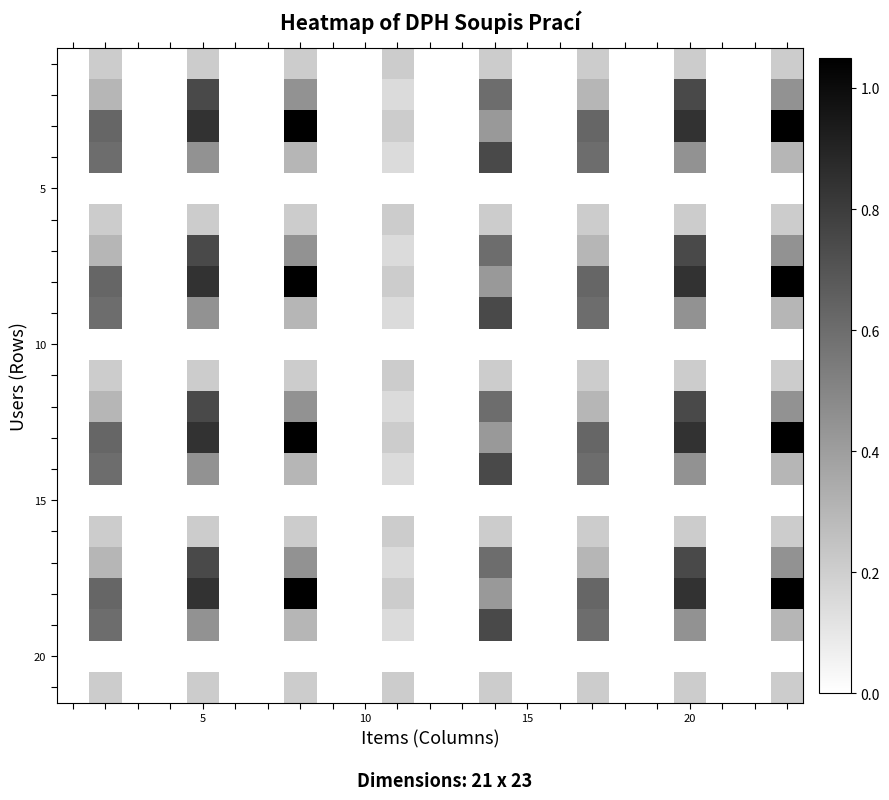

Count the number of data series in this chart.

21